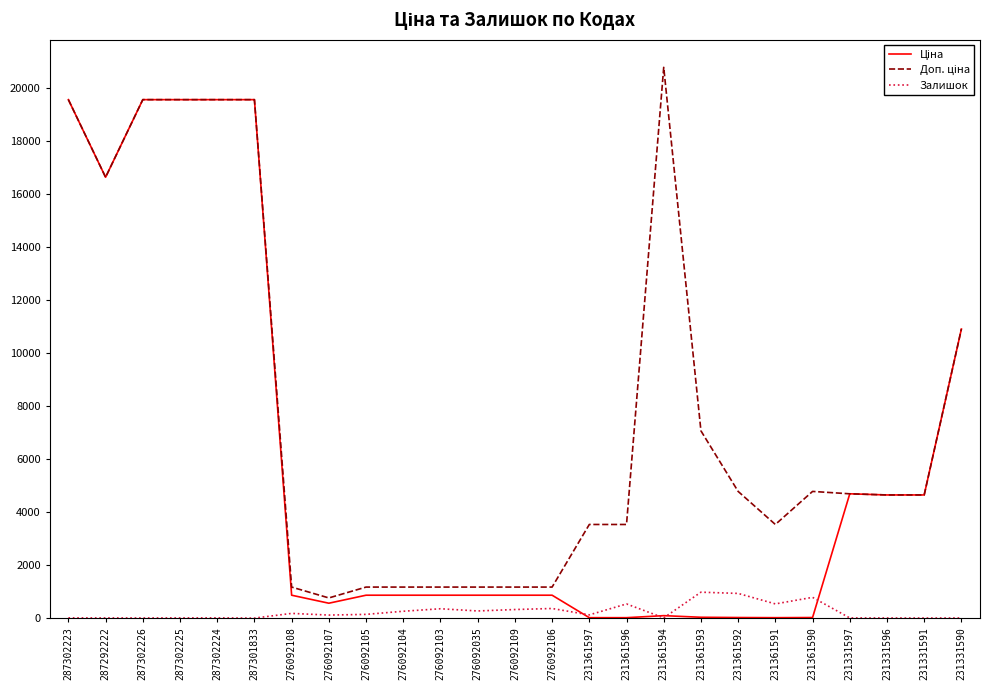

True or false: Залишок has a value of 977.0 at 231361593.

True